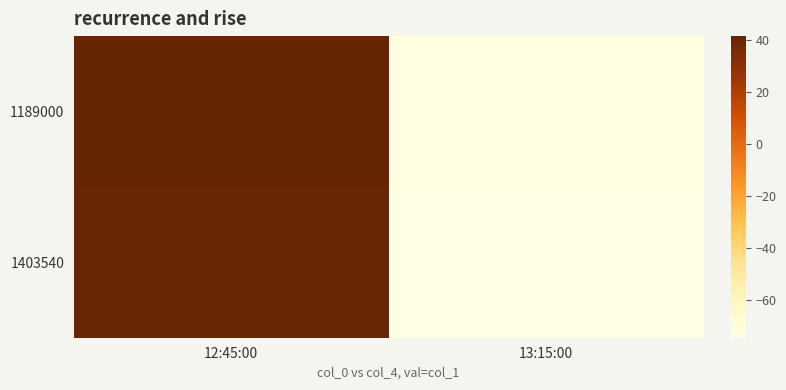

At which category is the sum across all series the highest?

12:45:00